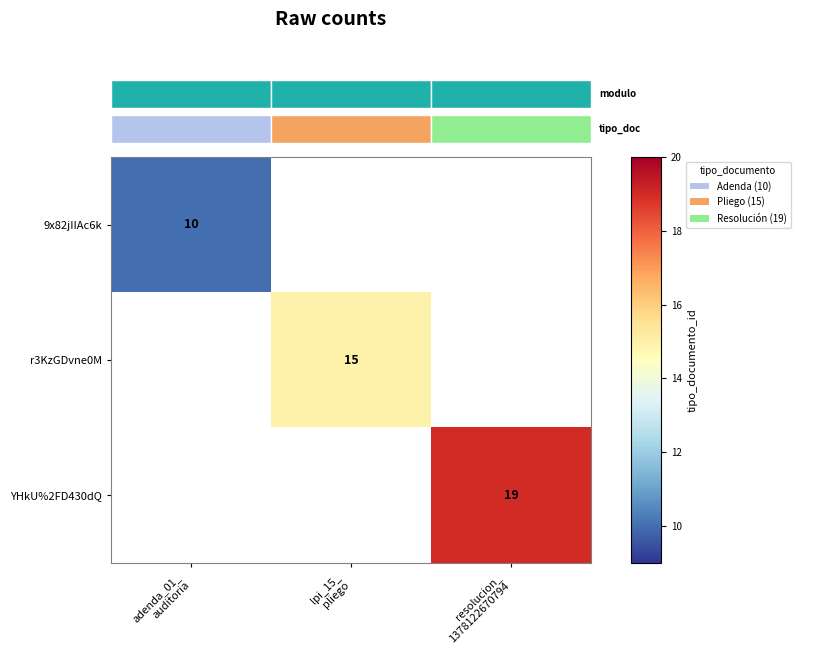

What is the sum of the r3KzGDvne0M values at adenda_01_ auditoria and lpi_15_ pliego?

15